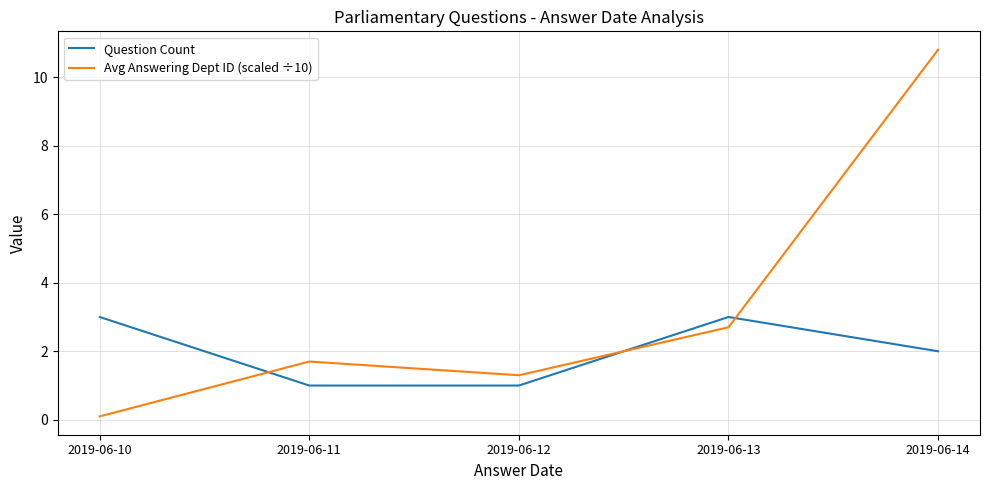

Where is Avg Answering Dept ID (scaled ÷10) nearest to the value 5?

2019-06-13